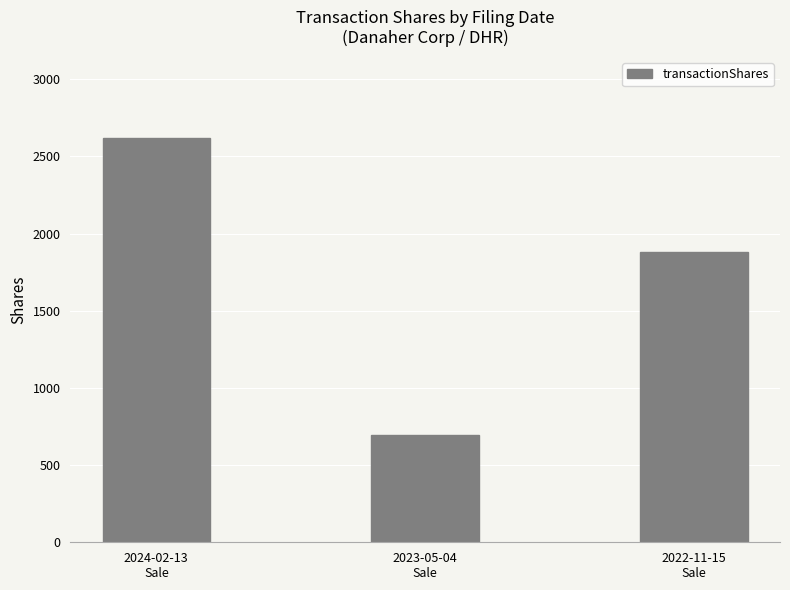

What is the label of the 2nd bar from the left?

2023-05-04
Sale